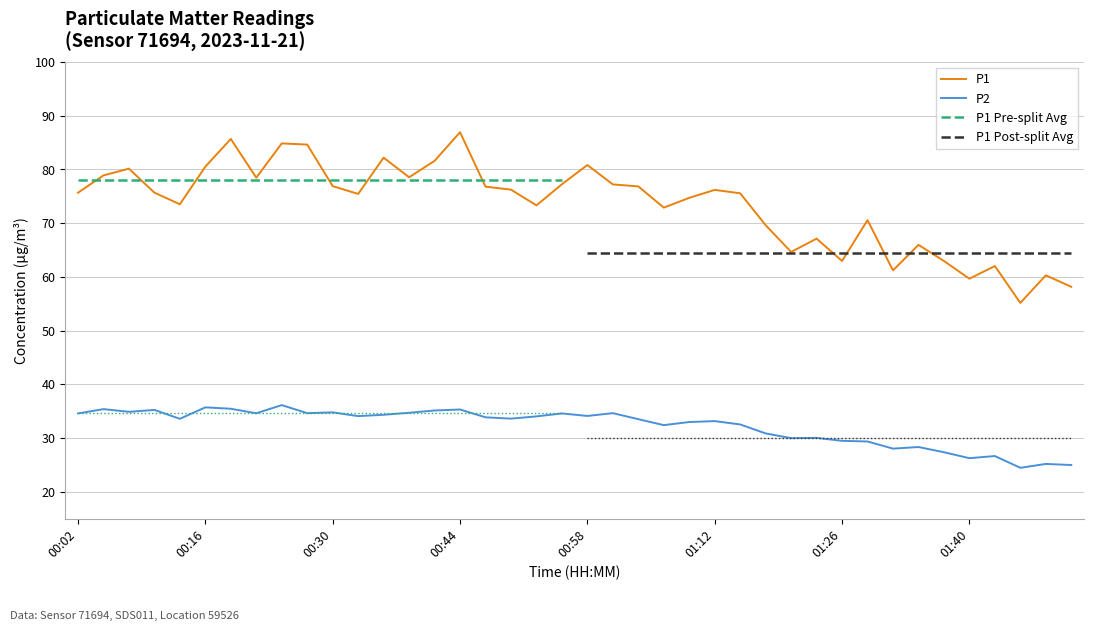

True or false: P2 and P1 intersect in this chart.

False